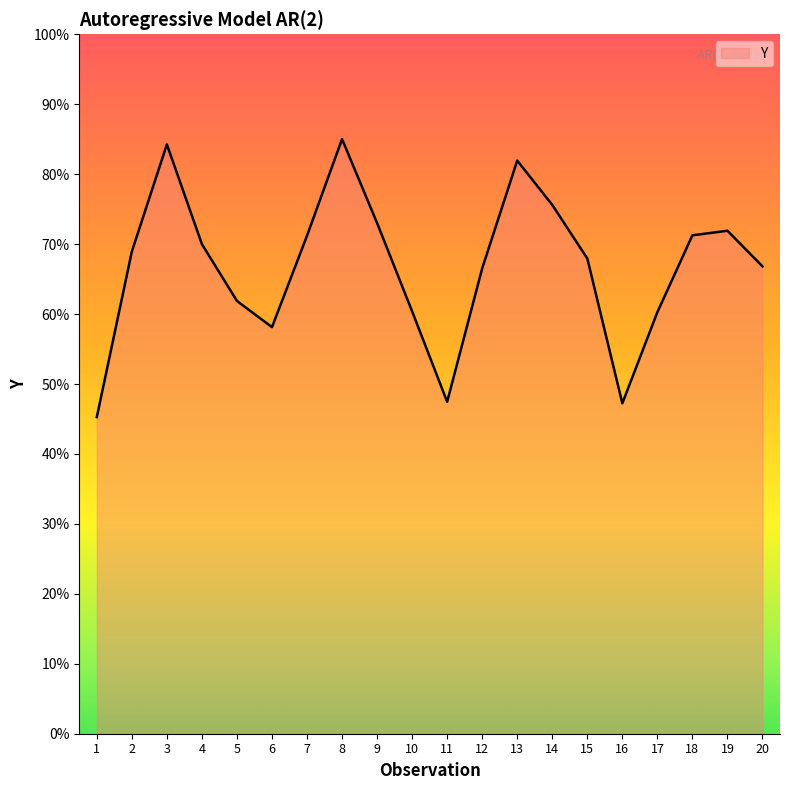

Is this an area chart (filled region under the line)?

Yes